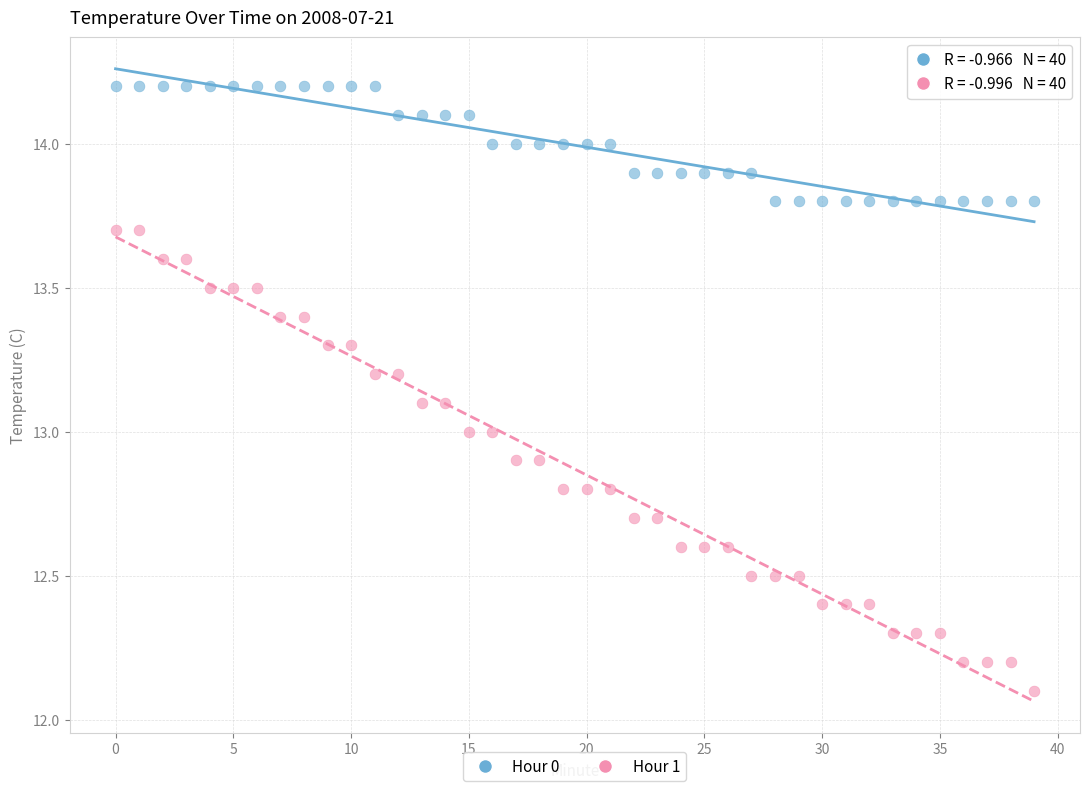

Which series reaches the minimum Y coordinate?

Hour 1